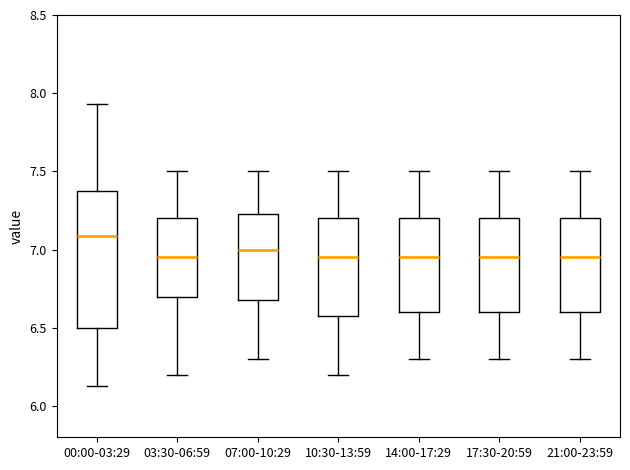

Reading left to right, transcribe this box plot: for each box, give where its median line is, the range the box spans, and where its two whiskers end, as read against the y-axis. The values are not printed on the chart, so give them approximately, as read against the axis.

00:00-03:29: median 7.10, box 6.50 to 7.40, whiskers 6.15 to 7.95
03:30-06:59: median 6.95, box 6.70 to 7.20, whiskers 6.20 to 7.50
07:00-10:29: median 7.00, box 6.70 to 7.25, whiskers 6.30 to 7.50
10:30-13:59: median 6.95, box 6.60 to 7.20, whiskers 6.20 to 7.50
14:00-17:29: median 6.95, box 6.60 to 7.20, whiskers 6.30 to 7.50
17:30-20:59: median 6.95, box 6.60 to 7.20, whiskers 6.30 to 7.50
21:00-23:59: median 6.95, box 6.60 to 7.20, whiskers 6.30 to 7.50